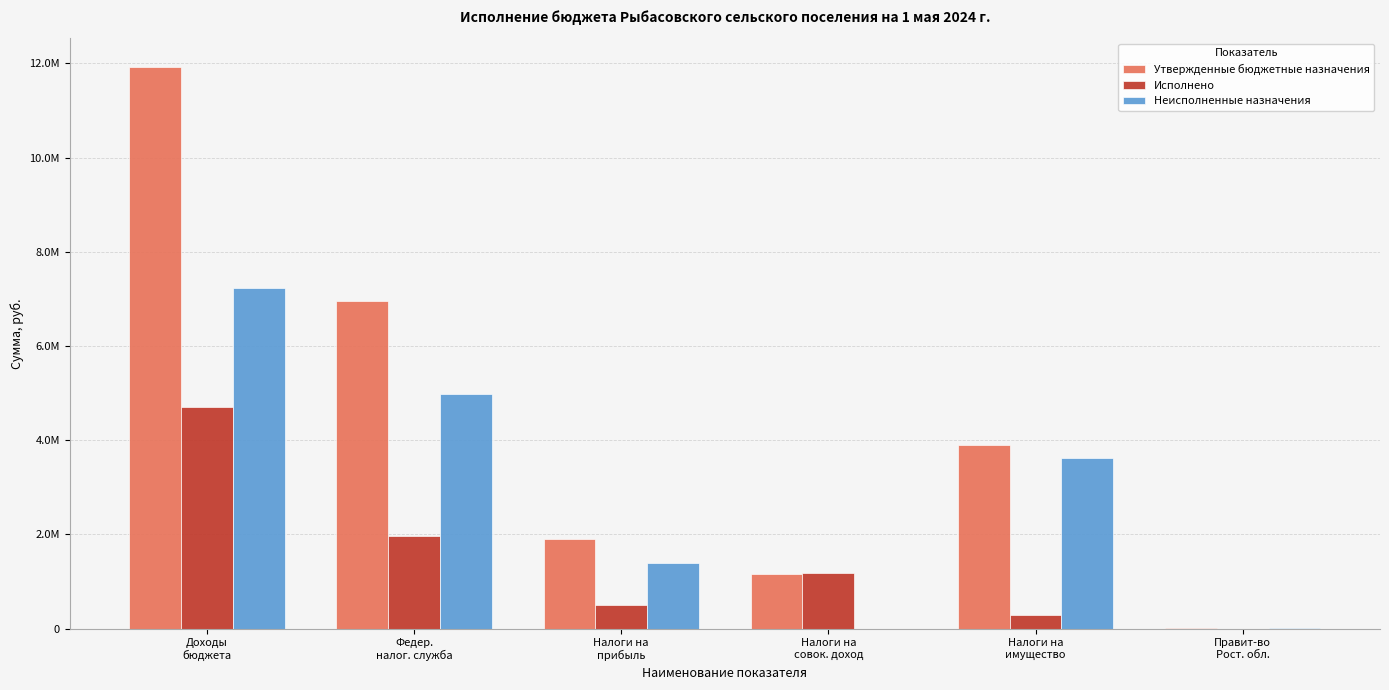

At which label is Исполнено closest to 2354678?

Федер.
налог. служба